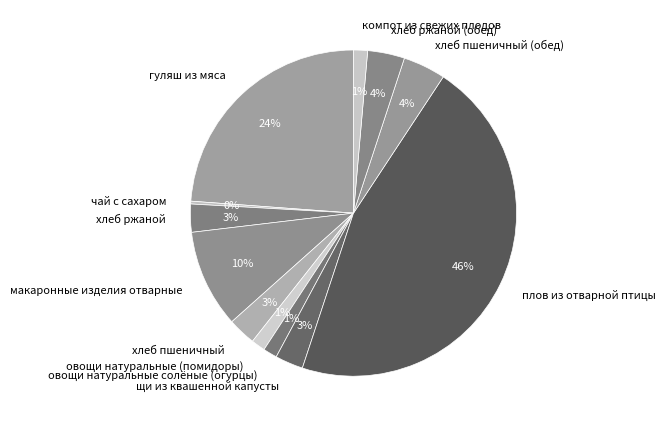

To the nearest percent, what is the average slice percentage?

8%